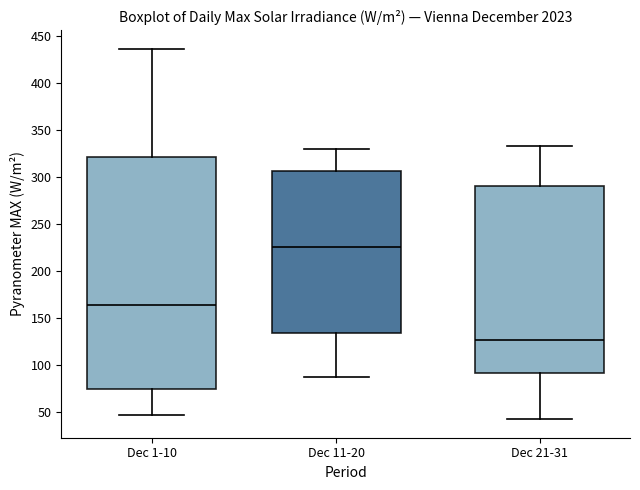

Which box has the highest median line?

Dec 11-20